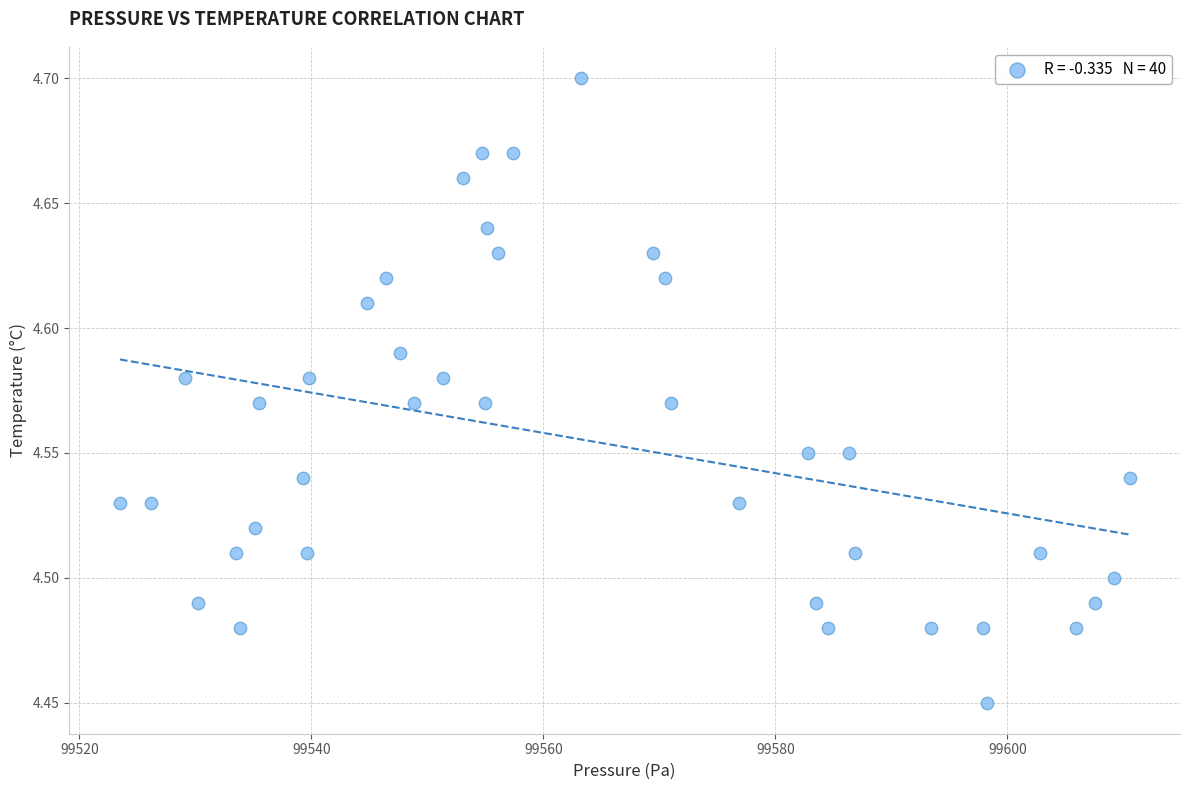

What is the range of X values (max minus min)?

87.0